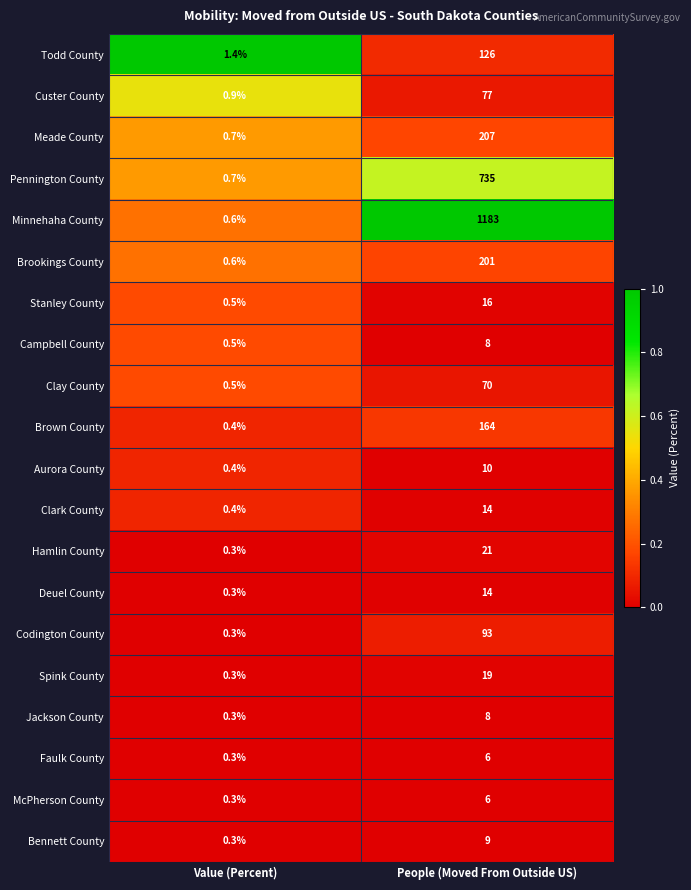

List the labels in order of Spink County value, largest first.

People (Moved From Outside US), Value (Percent)